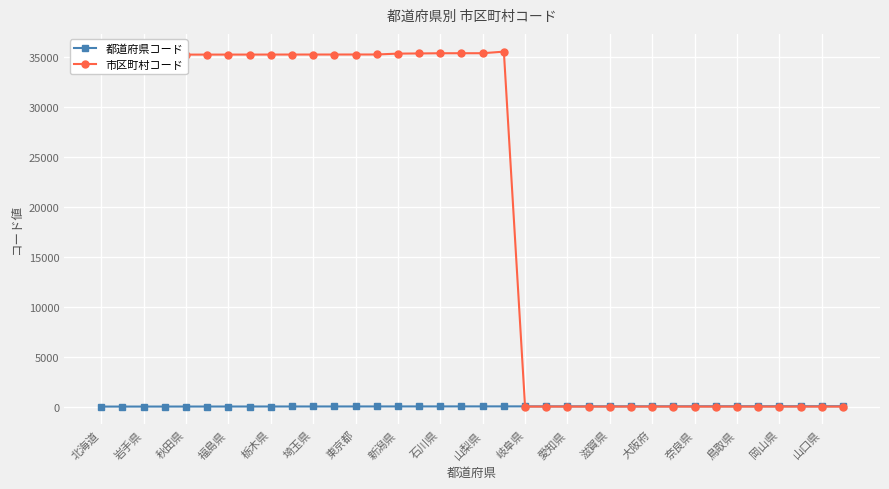

Which series has the widest spread of values?

市区町村コード